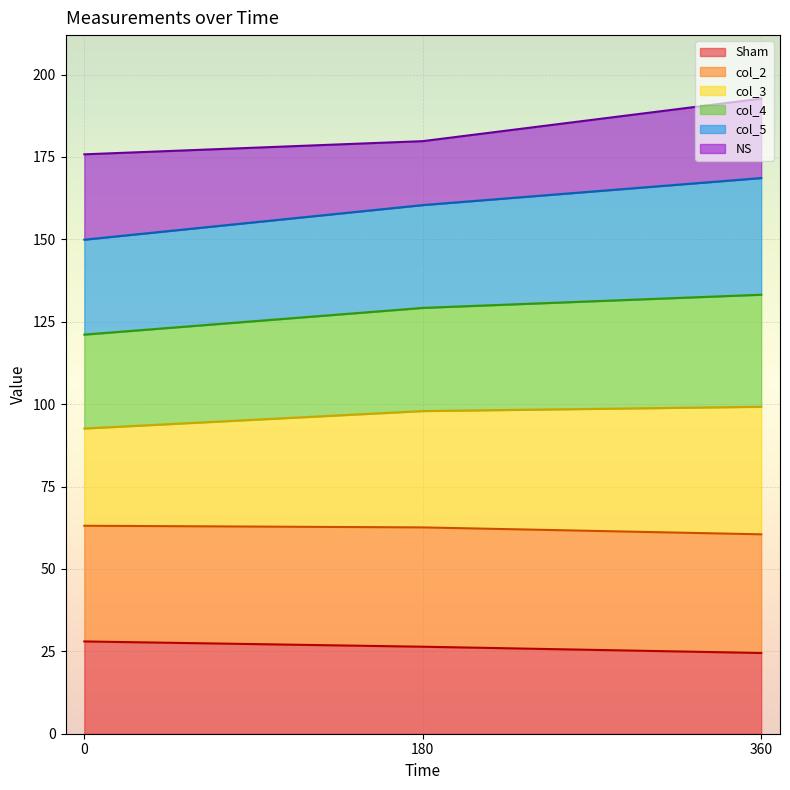

What is the highest value of the Sham series?

28.0